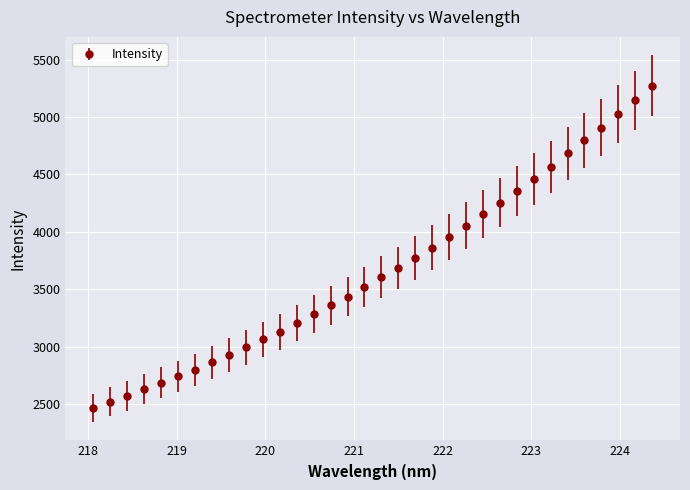

What is the value of the 24th point from the left?

4153.6